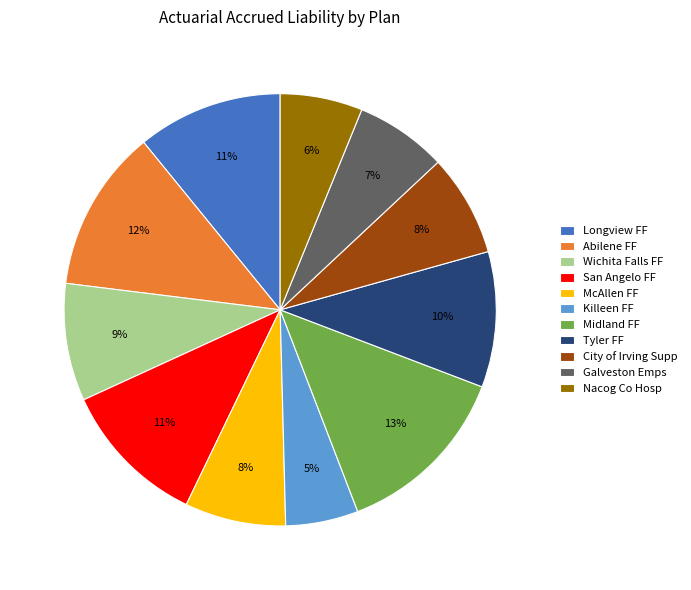

Is the sum of Killeen FF and Wichita Falls FF greater than half?

No